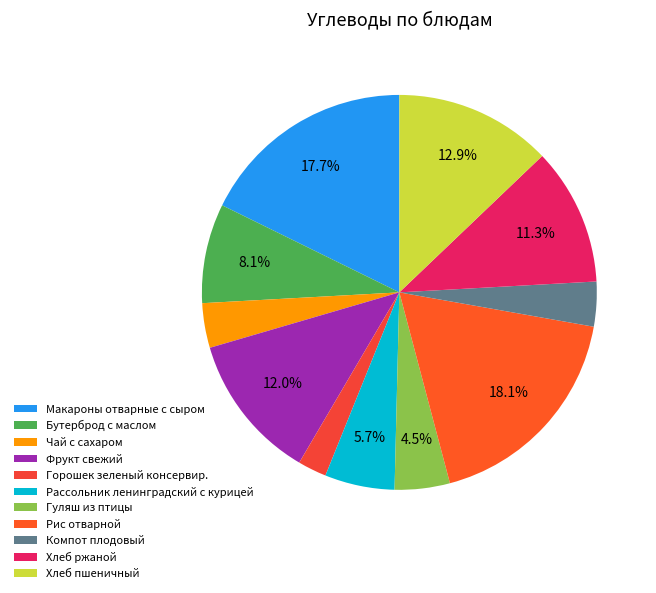

Count the number of slices in the pie.

11